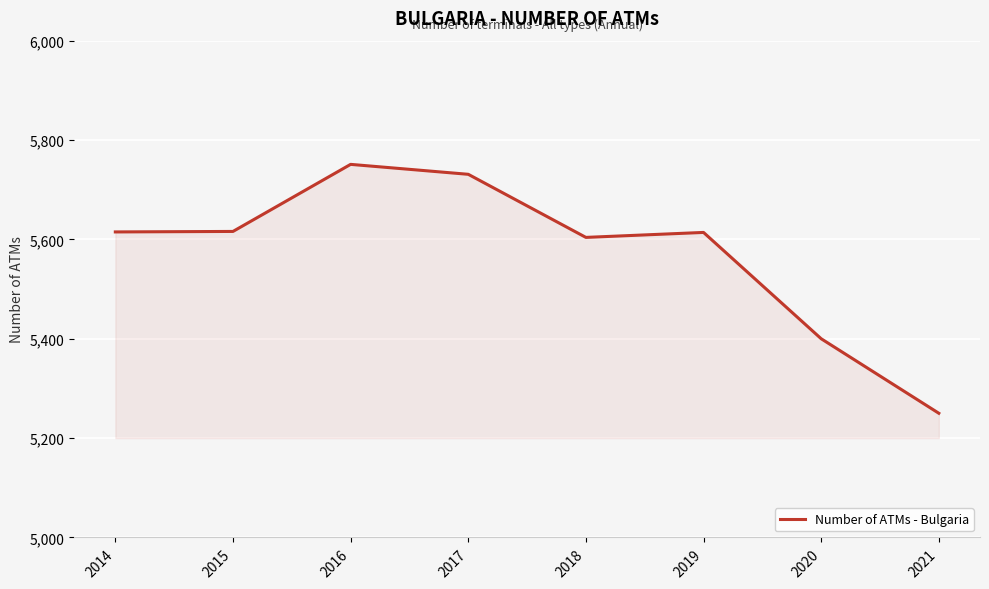

Read the value at 2017.

5731